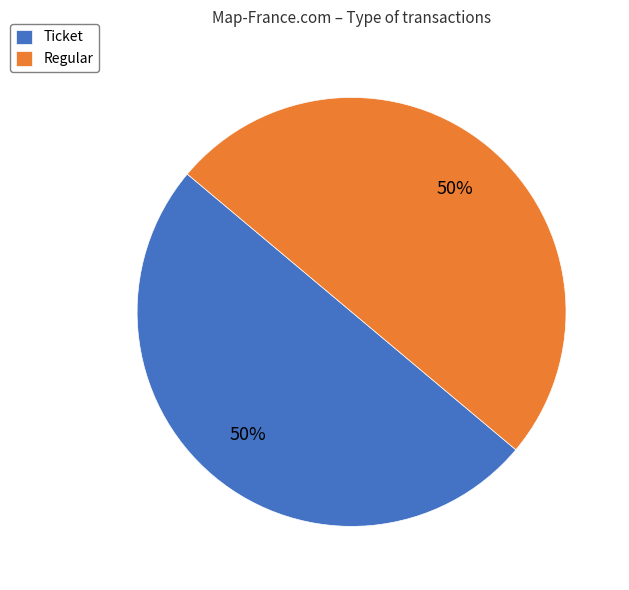

Count the number of slices in the pie.

2